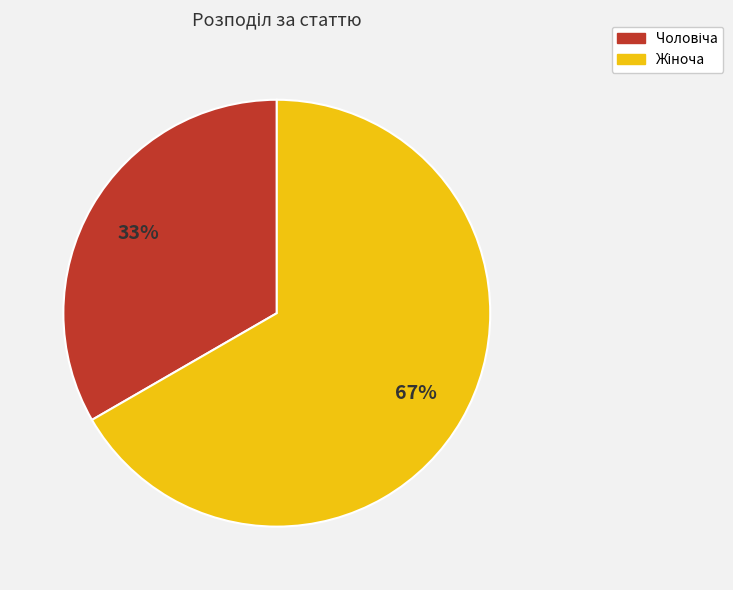

Is there any slice that represents more than half of the pie?

Yes